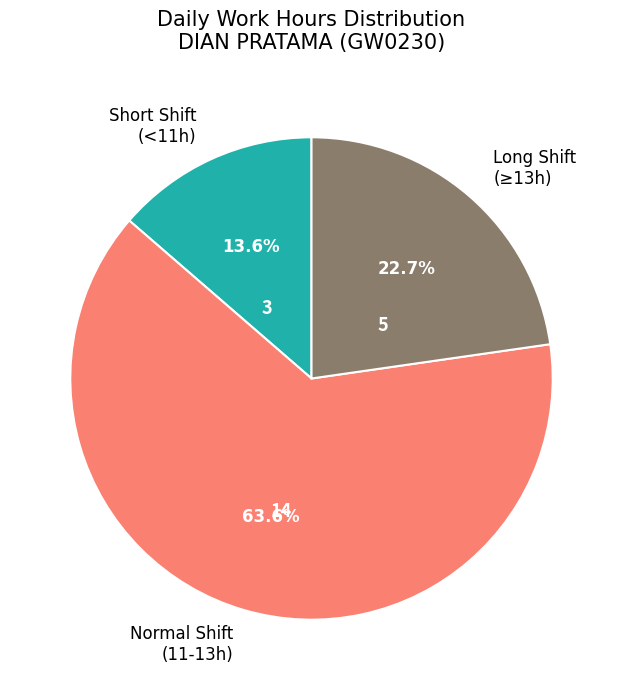

How many segments does this pie chart have?

3